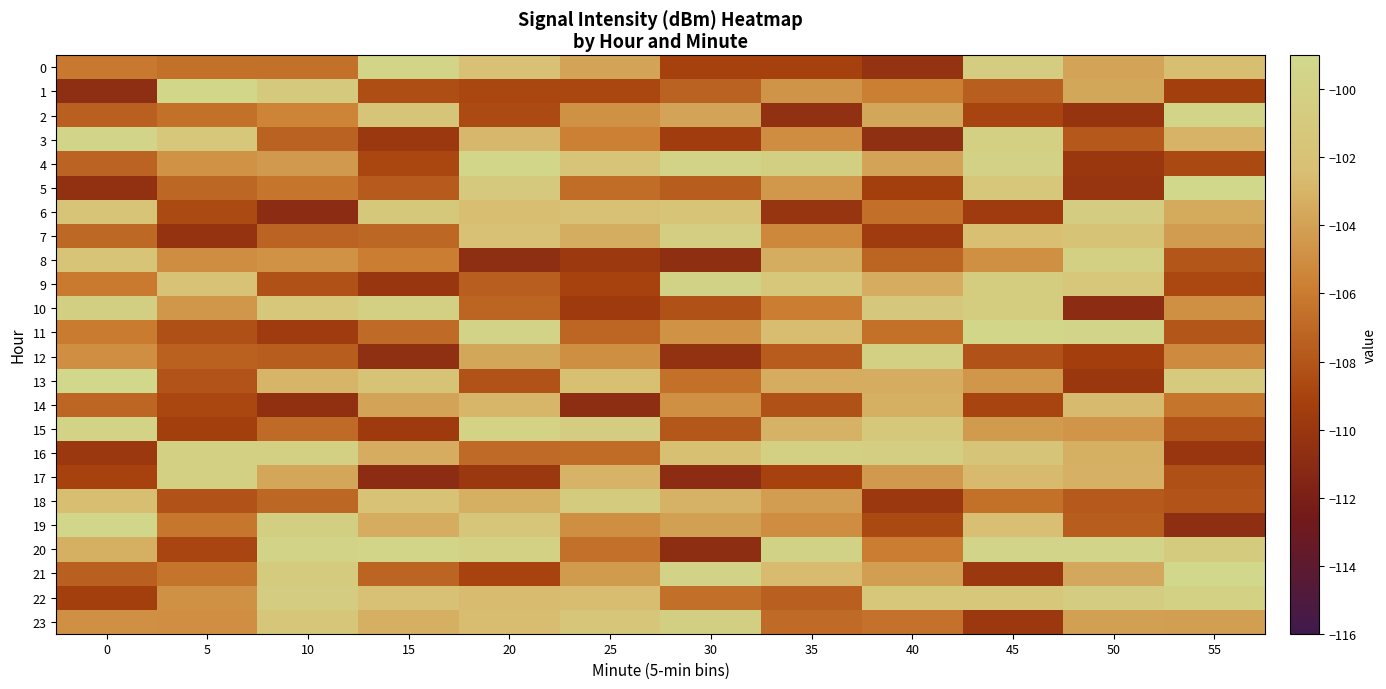

Reading right to left, list all the values displayed in this chart.

0: 55=-102.5	50=-103.8	45=-100.6	40=-110.3	35=-109.1	30=-109.1	25=-103.8	20=-102.2	15=-99.6	10=-106.5	5=-106.6	0=-106.1
1: 55=-109.3	50=-103.7	45=-107.5	40=-105.8	35=-104.7	30=-107.3	25=-108.8	20=-108.8	15=-108.5	10=-101.0	5=-99.4	0=-110.8
2: 55=-99.6	50=-110.2	45=-109.0	40=-103.7	35=-110.4	30=-103.9	25=-104.8	20=-108.6	15=-101.6	10=-105.5	5=-106.6	0=-107.5
3: 55=-103.0	50=-107.9	45=-100.1	40=-110.6	35=-105.1	30=-109.5	25=-105.7	20=-102.8	15=-109.8	10=-107.3	5=-101.3	0=-99.4
4: 55=-108.6	50=-109.9	45=-99.9	40=-103.8	35=-100.3	30=-99.7	25=-101.7	20=-99.4	15=-108.8	10=-104.4	5=-104.8	0=-107.3
5: 55=-99.2	50=-110.1	45=-101.4	40=-109.3	35=-104.5	30=-107.6	25=-106.7	20=-101.1	15=-107.7	10=-106.3	5=-107.1	0=-110.5
6: 55=-103.5	50=-100.6	45=-109.6	40=-106.7	35=-110.1	30=-101.7	25=-102.3	20=-102.5	15=-101.2	10=-110.9	5=-108.6	0=-101.7
7: 55=-104.3	50=-101.9	45=-102.4	40=-109.6	35=-105.3	30=-100.4	25=-103.3	20=-102.2	15=-107.1	10=-107.3	5=-110.2	0=-107.0
8: 55=-108.0	50=-100.1	45=-104.9	40=-107.2	35=-103.4	30=-110.6	25=-109.7	20=-110.7	15=-105.9	10=-104.7	5=-105.1	0=-101.7
9: 55=-108.8	50=-101.4	45=-100.5	40=-103.4	35=-101.3	30=-99.8	25=-109.1	20=-107.5	15=-110.1	10=-108.3	5=-101.9	0=-106.1
10: 55=-104.9	50=-110.9	45=-100.7	40=-101.2	35=-105.9	30=-108.3	25=-109.7	20=-107.2	15=-100.2	10=-101.3	5=-104.5	0=-100.3
11: 55=-108.0	50=-99.5	45=-99.3	40=-106.6	35=-102.6	30=-104.8	25=-107.1	20=-99.7	15=-106.9	10=-109.6	5=-108.3	0=-106.0
12: 55=-105.1	50=-109.3	45=-108.1	40=-100.1	35=-107.7	30=-110.4	25=-105.0	20=-103.7	15=-110.6	10=-107.6	5=-107.4	0=-105.0
13: 55=-101.0	50=-109.9	45=-104.6	40=-103.4	35=-103.4	30=-106.6	25=-102.3	20=-108.1	15=-101.9	10=-102.9	5=-108.1	0=-99.2
14: 55=-106.4	50=-102.7	45=-108.9	40=-103.3	35=-108.3	30=-104.9	25=-110.8	20=-102.9	15=-103.9	10=-110.5	5=-108.8	0=-107.2
15: 55=-108.1	50=-104.6	45=-104.3	40=-101.2	35=-103.1	30=-107.9	25=-100.5	20=-99.9	15=-109.6	10=-106.9	5=-109.3	0=-99.8
16: 55=-110.0	50=-103.3	45=-101.6	40=-100.4	35=-100.2	30=-102.3	25=-106.8	20=-106.9	15=-103.4	10=-100.2	5=-100.2	0=-109.9
17: 55=-108.3	50=-103.2	45=-102.7	40=-104.4	35=-109.1	30=-110.9	25=-103.0	20=-109.8	15=-110.9	10=-103.7	5=-100.2	0=-109.1
18: 55=-108.1	50=-107.8	45=-106.6	40=-109.9	35=-104.2	30=-103.1	25=-100.8	20=-103.2	15=-102.0	10=-107.1	5=-108.2	0=-102.5
19: 55=-110.7	50=-107.6	45=-102.3	40=-108.7	35=-105.1	30=-104.1	25=-105.0	20=-101.5	15=-103.4	10=-100.3	5=-106.3	0=-99.3
20: 55=-100.8	50=-99.4	45=-99.4	40=-105.9	35=-99.9	30=-110.8	25=-106.6	20=-100.0	15=-99.6	10=-99.7	5=-108.9	0=-103.3
21: 55=-99.1	50=-103.6	45=-109.8	40=-104.2	35=-102.6	30=-99.8	25=-104.3	20=-109.0	15=-107.2	10=-100.8	5=-106.4	0=-107.5
22: 55=-100.0	50=-100.6	45=-101.3	40=-101.3	35=-107.5	30=-106.7	25=-102.6	20=-102.6	15=-102.1	10=-100.5	5=-104.8	0=-109.3
23: 55=-104.1	50=-104.1	45=-109.9	40=-106.5	35=-106.9	30=-100.3	25=-101.5	20=-102.6	15=-103.2	10=-101.4	5=-105.0	0=-104.9